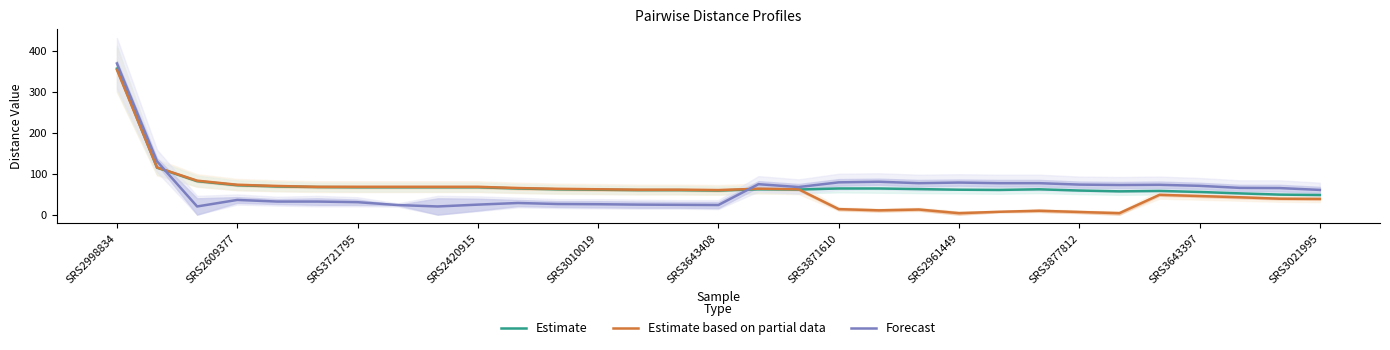

In Forecast, how many points are lower than both neighbors (excluding endpoints)?

6